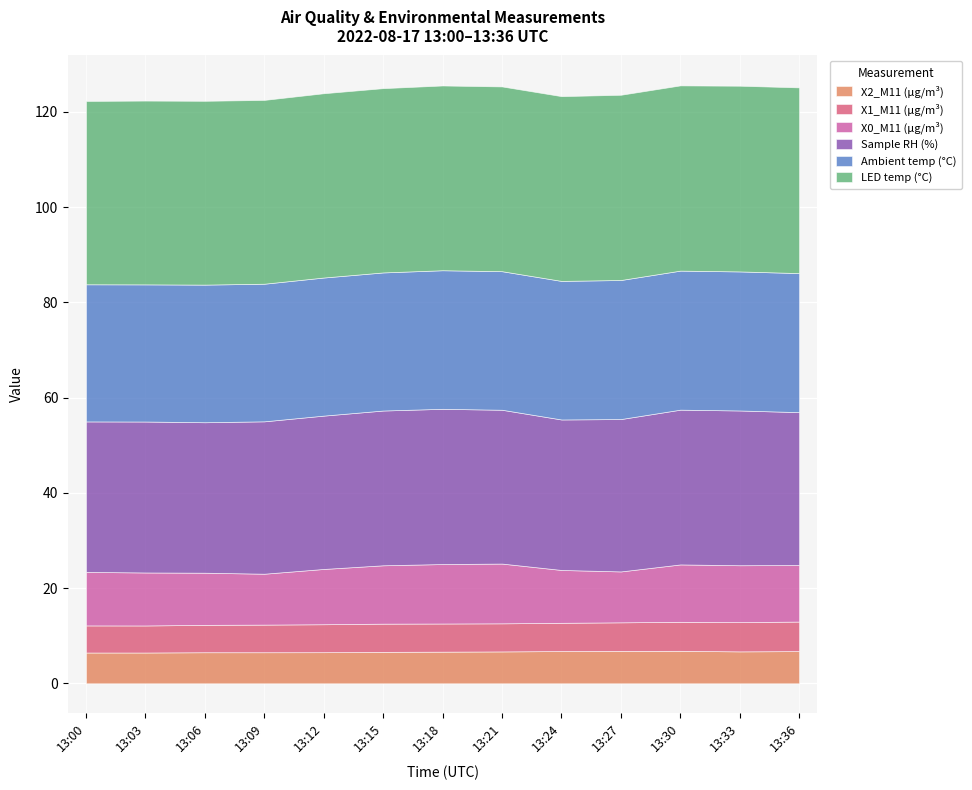

List the series in order of their peak value, highest first.

LED temp (°C), Sample RH (%), Ambient temp (°C), X0_M11 (μg/m³), X2_M11 (μg/m³), X1_M11 (μg/m³)